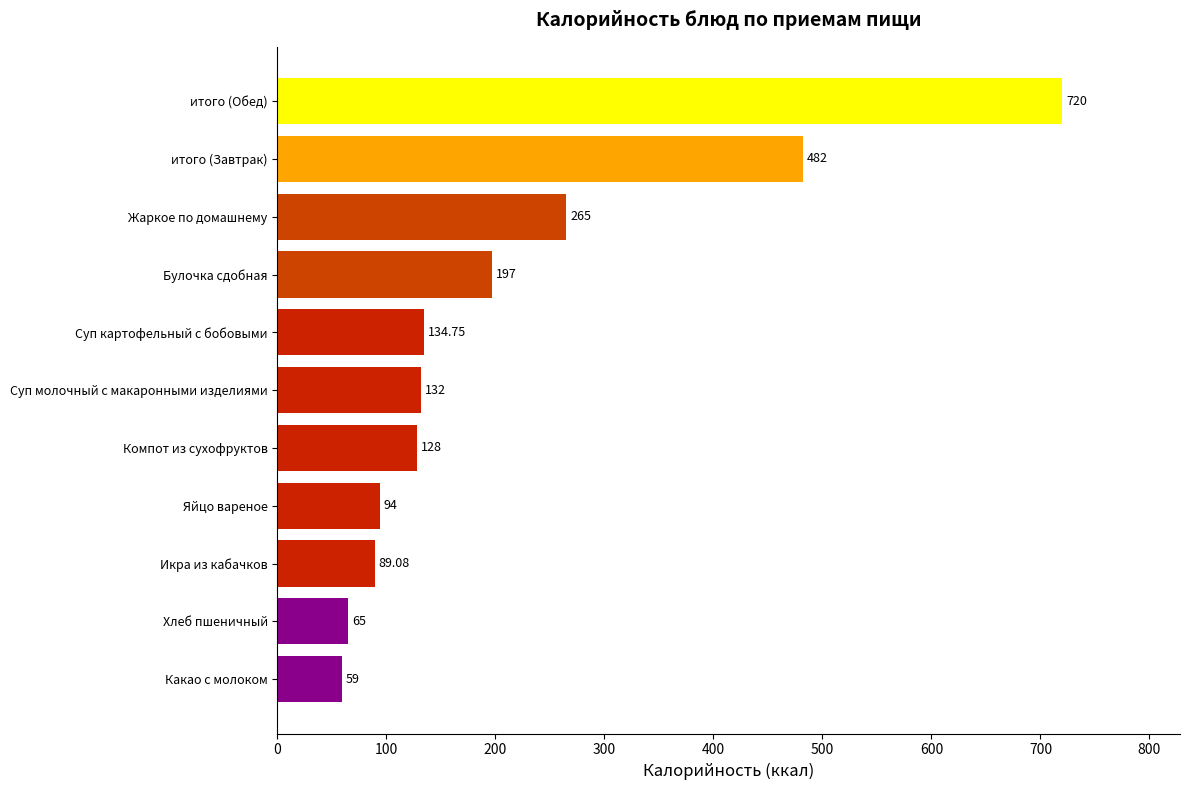

Does the chart contain any negative values?

No